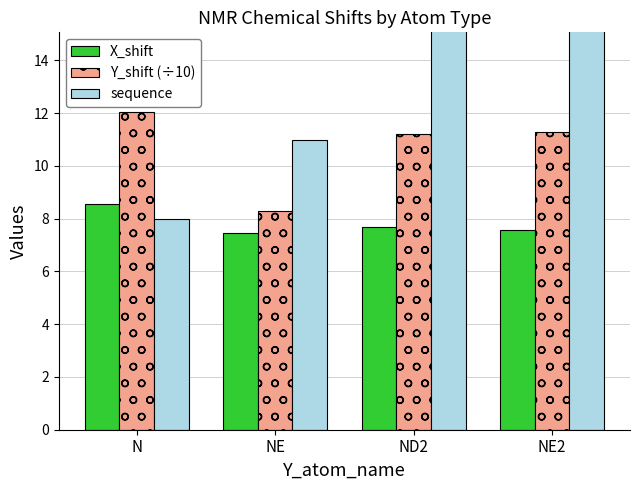

Which category has the lowest value in the X_shift series?

NE